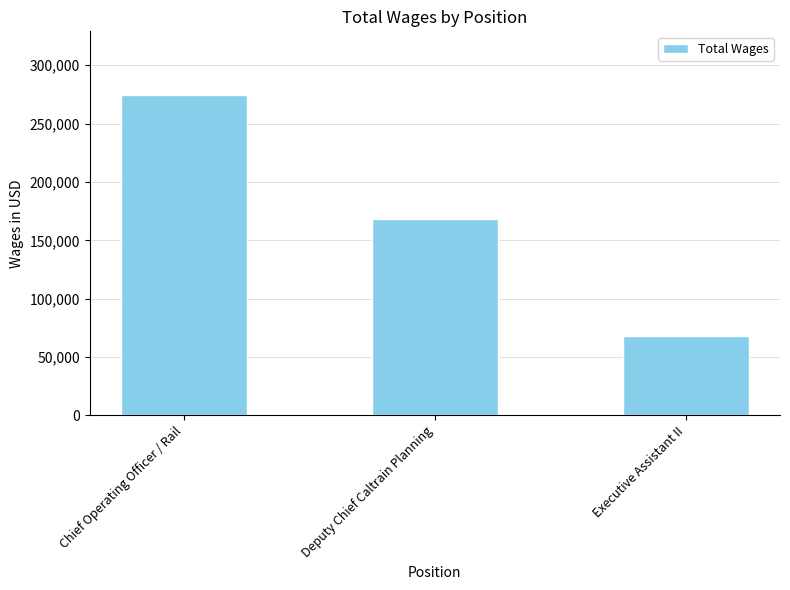

What is the label of the 1st bar from the left?

Chief Operating Officer / Rail